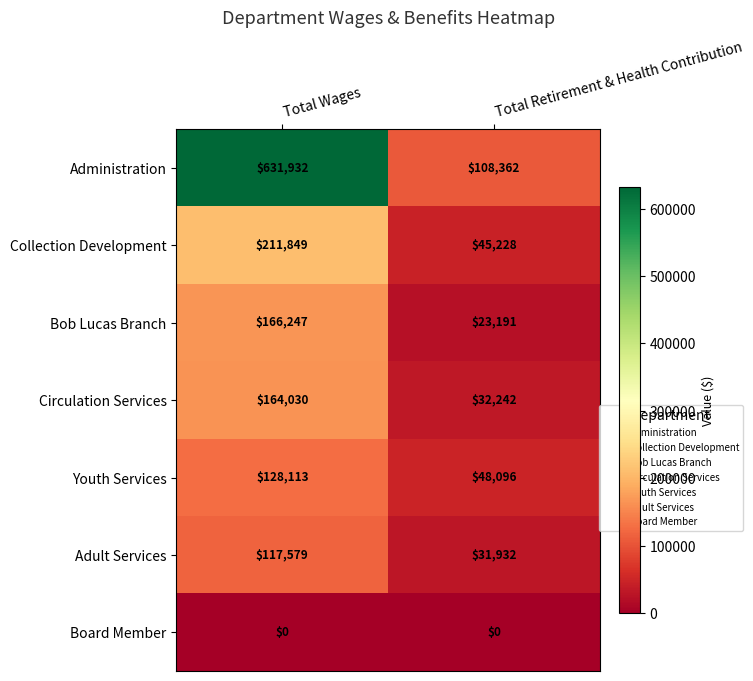

True or false: Board Member has a value of 0 at Total Wages.

True